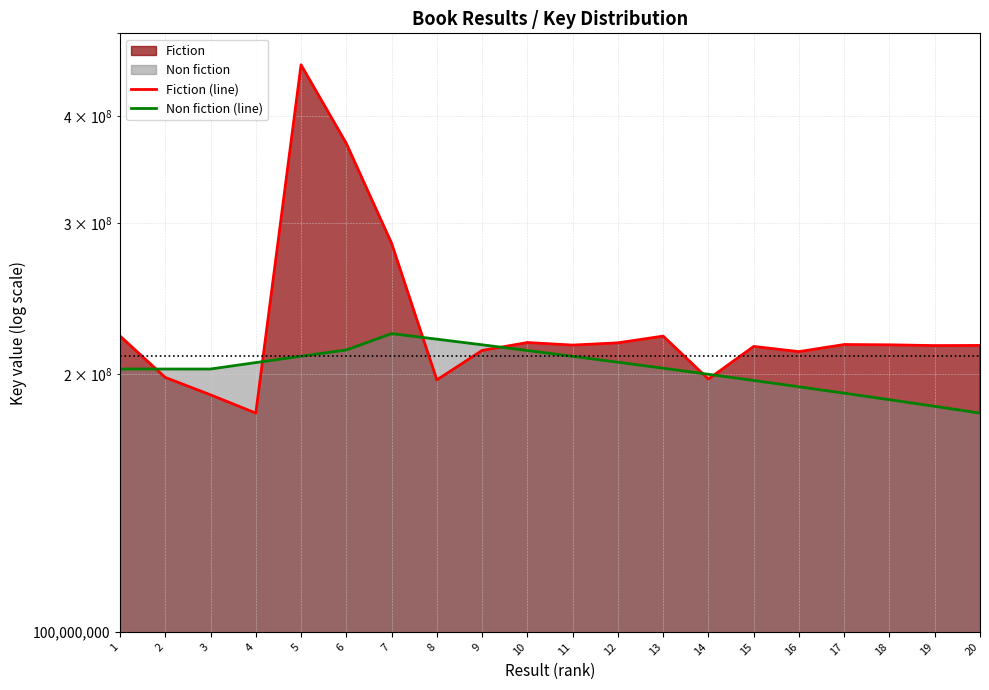

What is the value of the Fiction (line) point at the 19th from the left?

215942234.0